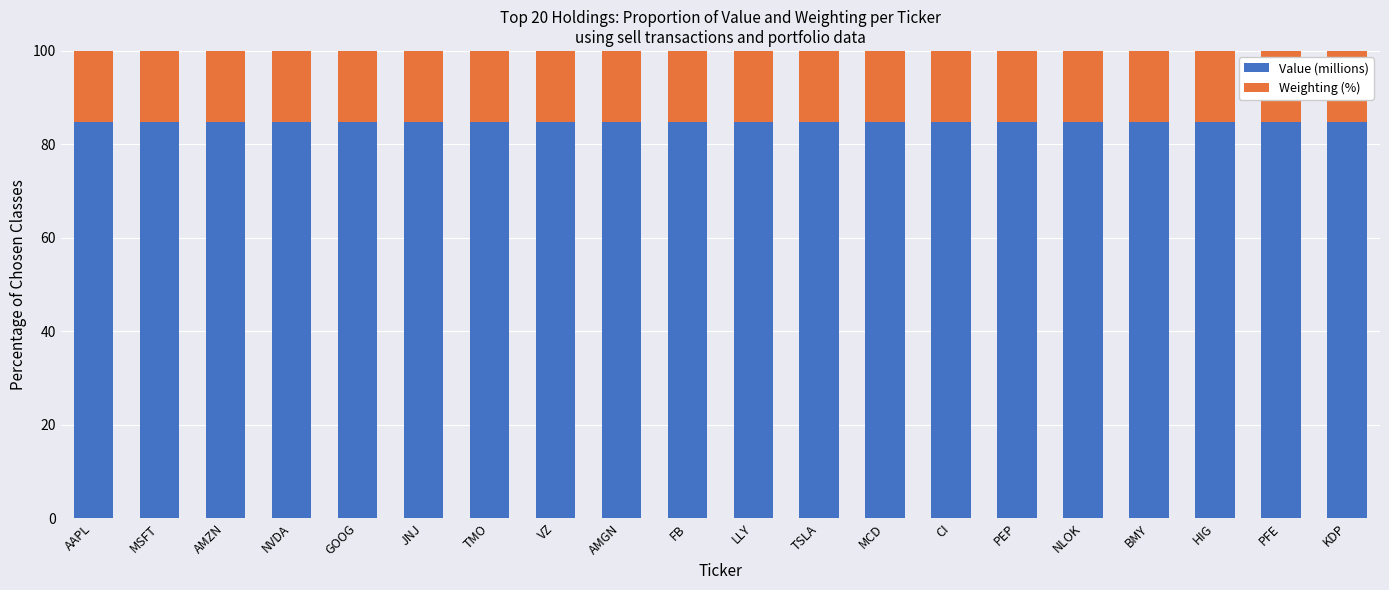

What is the value of the Value (millions) bar at the 11th from the left?

84.8